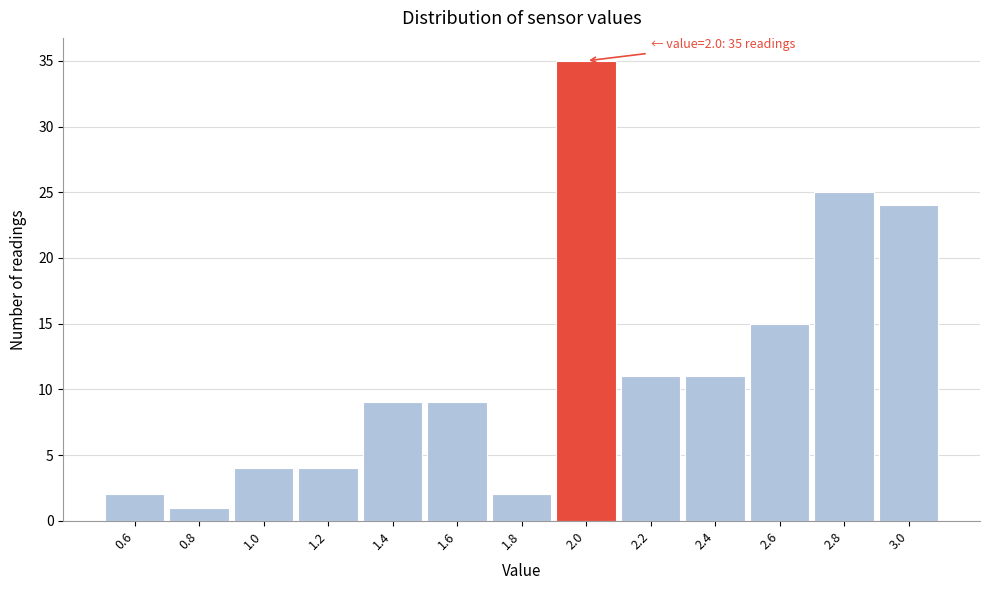

Over which range of the x-axis is the bar tallest?

1.9 to 2.1